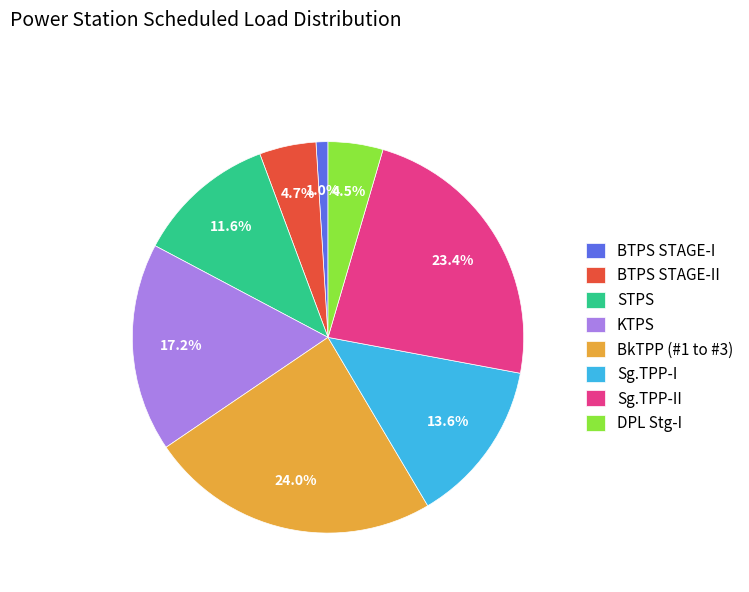

Does STPS represent more than half of the total?

No